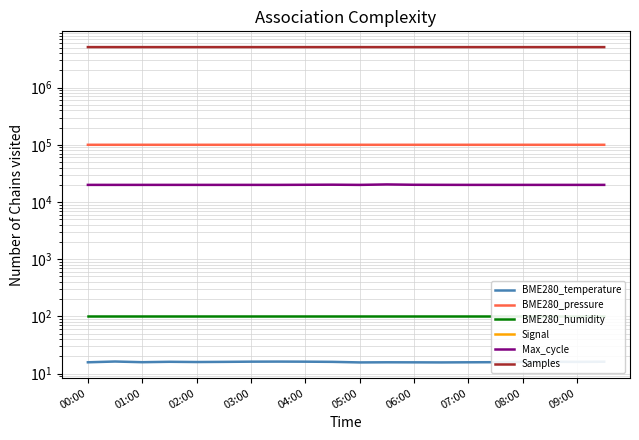

How many data points in Samples are above 5114720?

9